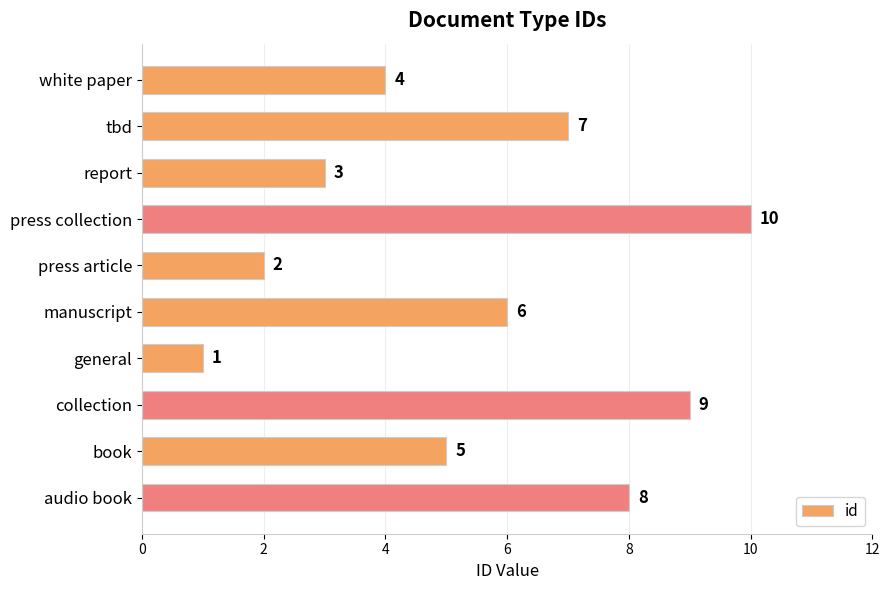

List the labels in order of value, smallest first.

general, press article, report, white paper, book, manuscript, tbd, audio book, collection, press collection